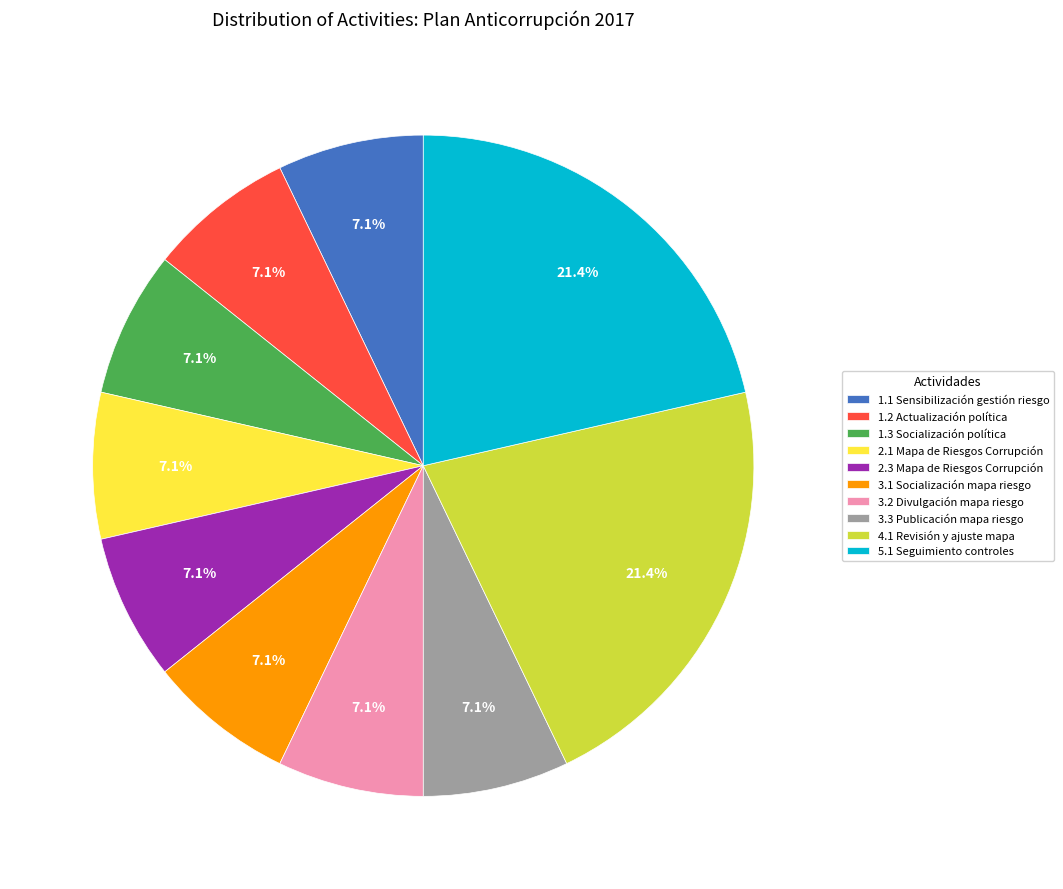

Is the sum of 1.1 Sensibilización gestión riesgo and 2.3 Mapa de Riesgos Corrupción greater than half?

No